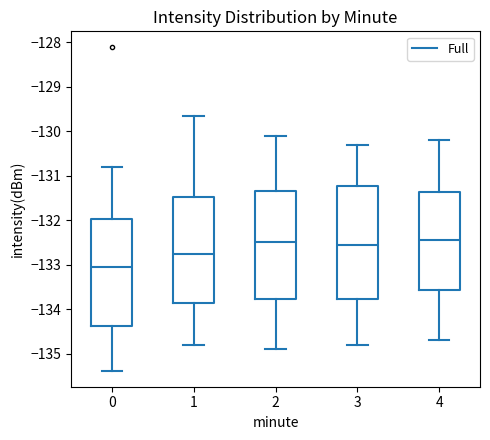

Where does the lower whisker of the box at x = 1 end on the y-axis? The values are not printed on the chart, so give them approximately, as read against the axis.

-134.8